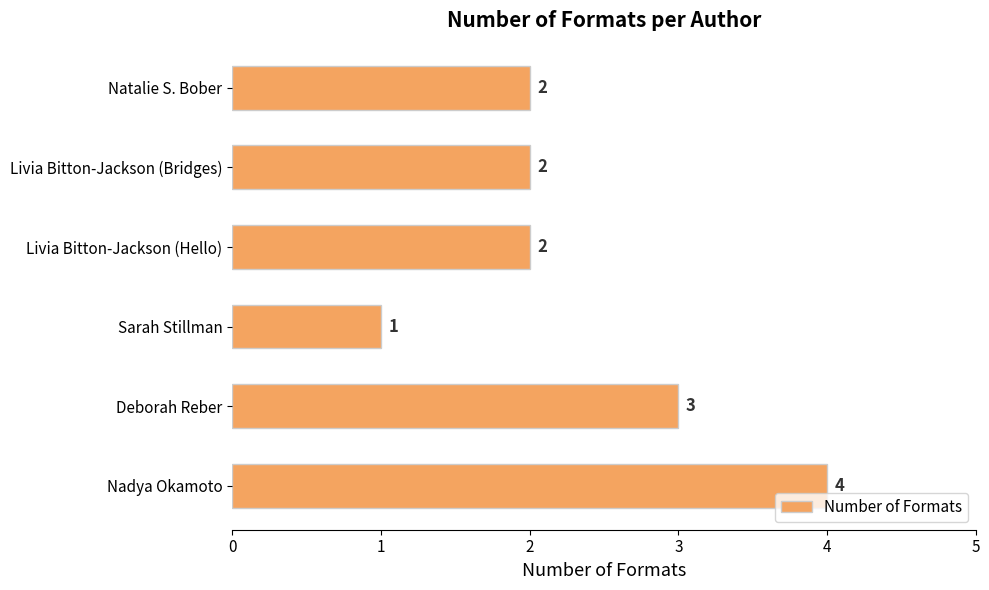

True or false: the data shows 7 at Nadya Okamoto.

False